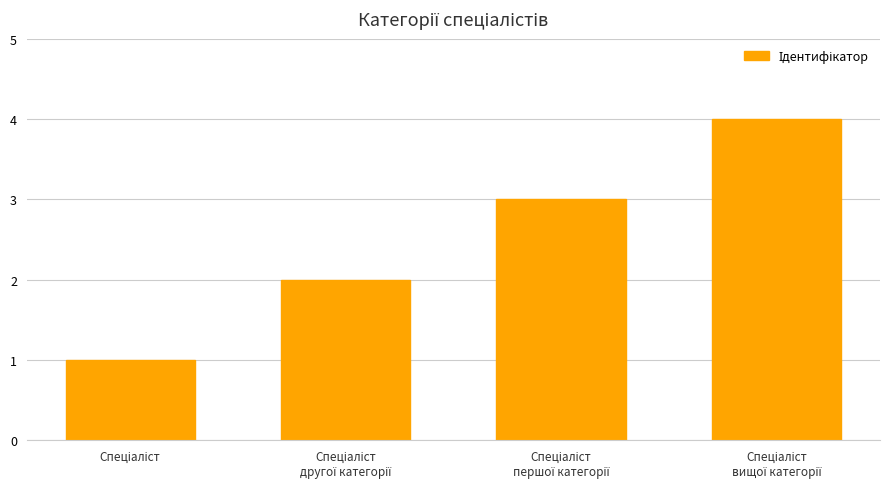

What is the maximum value shown in the chart?

4